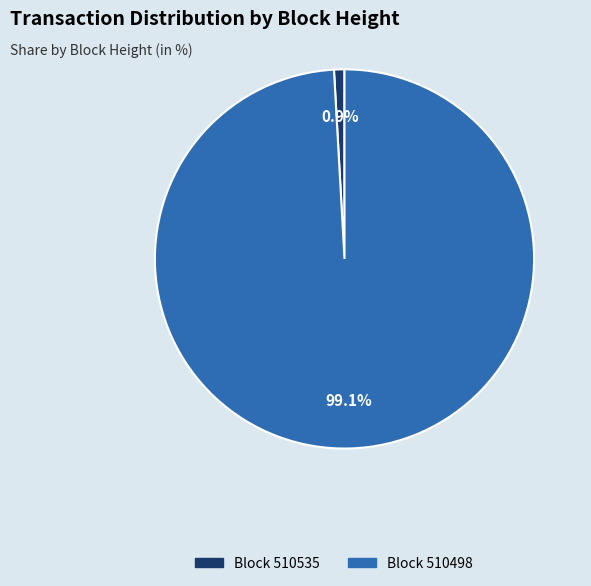

What is the largest slice in the pie chart?

Block 510498